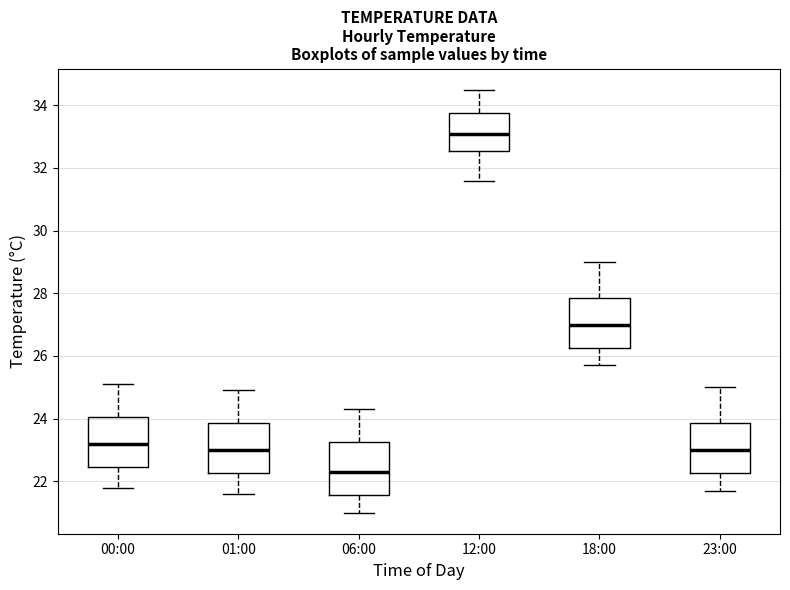

Which box has the highest median line?

12:00